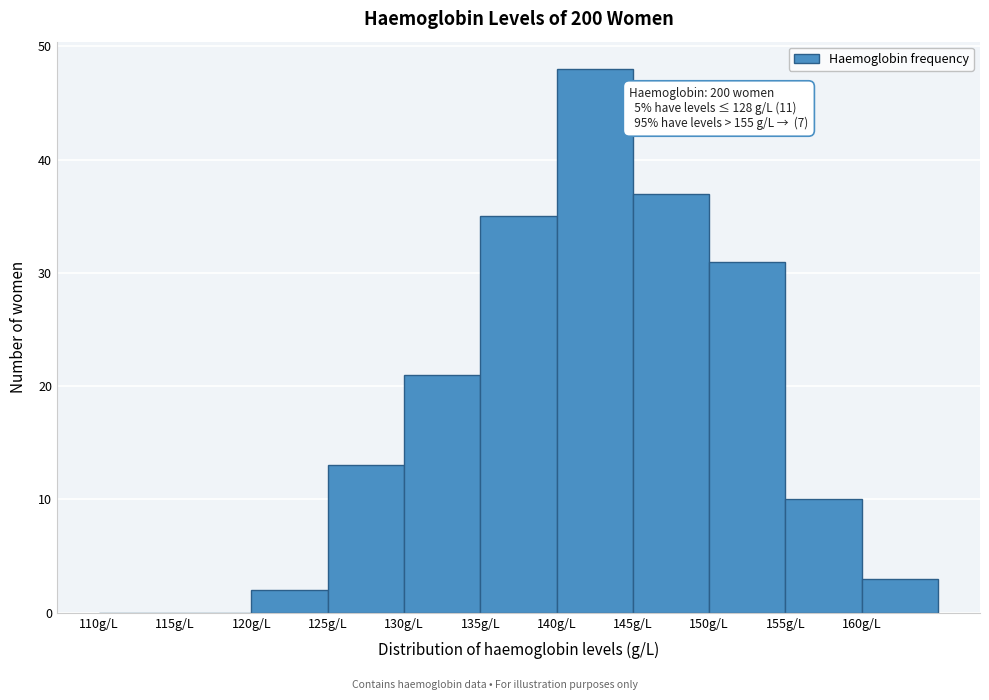

Which range on the x-axis has the tallest bar?

140 to 145